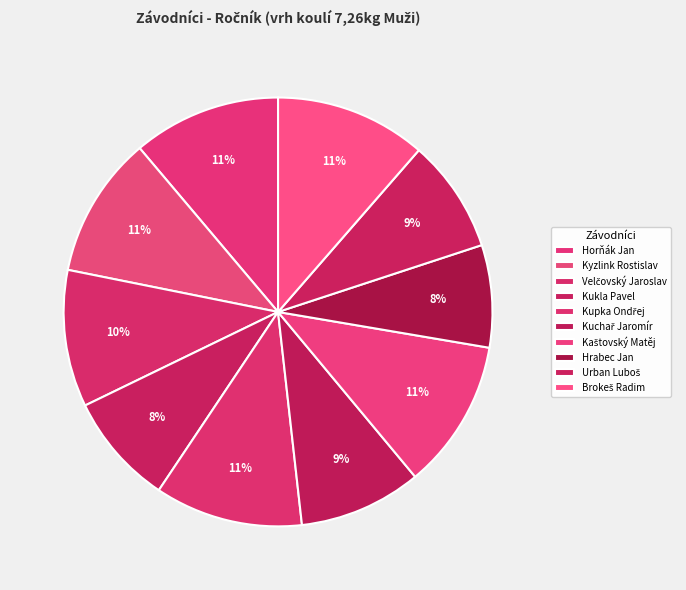

Which slice is the smallest?

Hrabec Jan